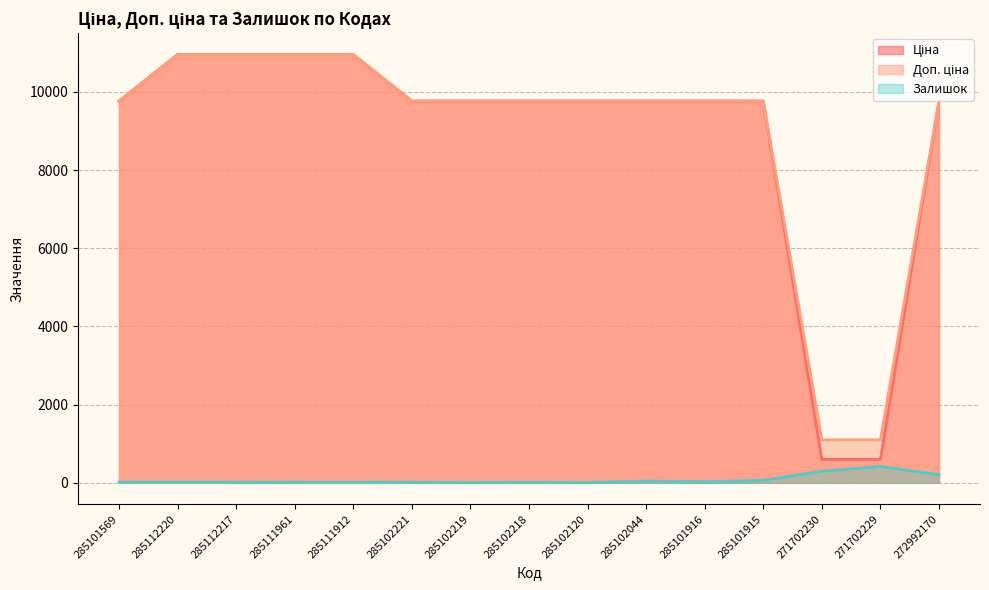

Which series has the largest range (max minus min)?

Ціна